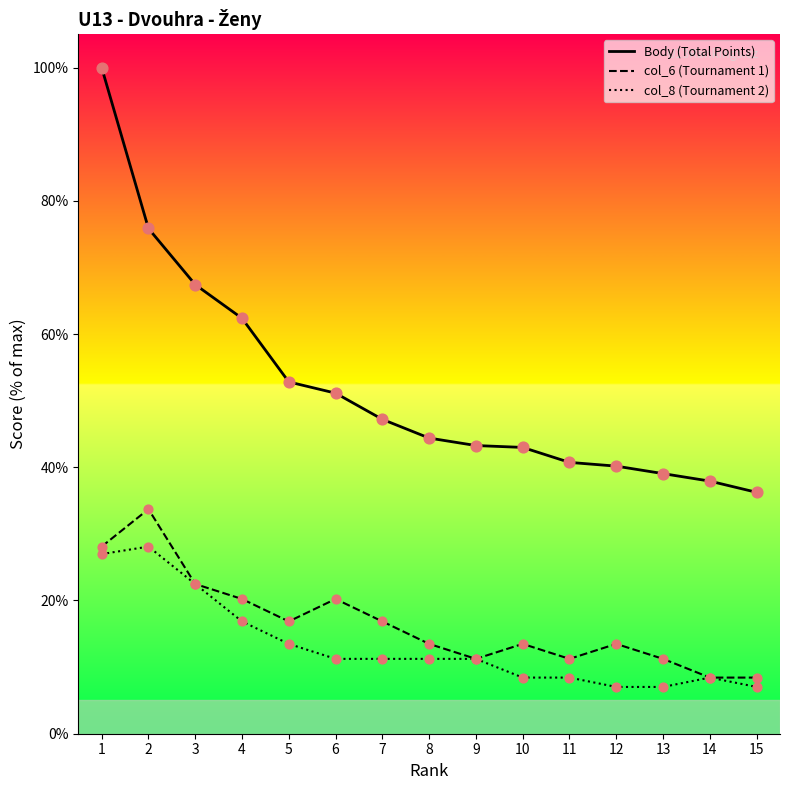

What is the total value across all series at 1?

155.1